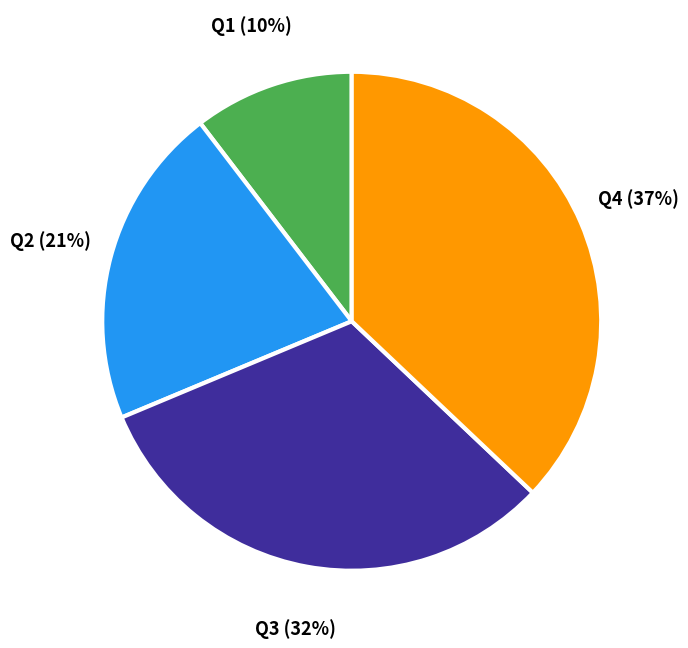

To the nearest percent, what is the average slice percentage?

25%